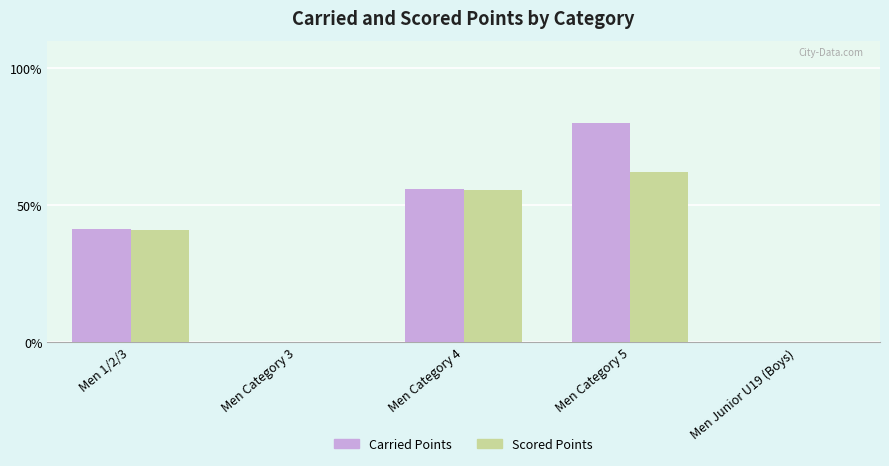

Reading right to left, list all the values displayed in this chart.

Carried Points: 0.0	80.1	56.1	0.0	41.3
Scored Points: 0.0	62.3	55.5	0.0	41.1